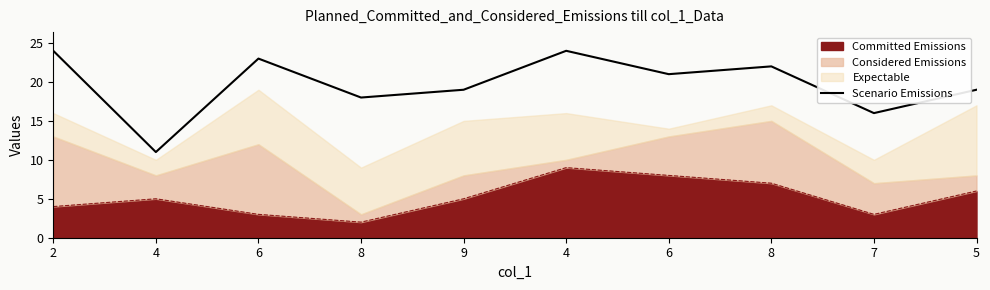

Reading left to right, list all the values displayed in this chart.

2=24	4=11	6=23	8=18	9=19	4=24	6=21	8=22	7=16	5=19